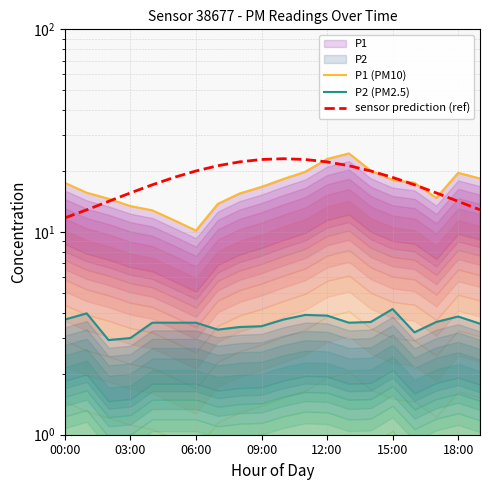

How many values in the P2 (PM2.5) series are below 3?

1